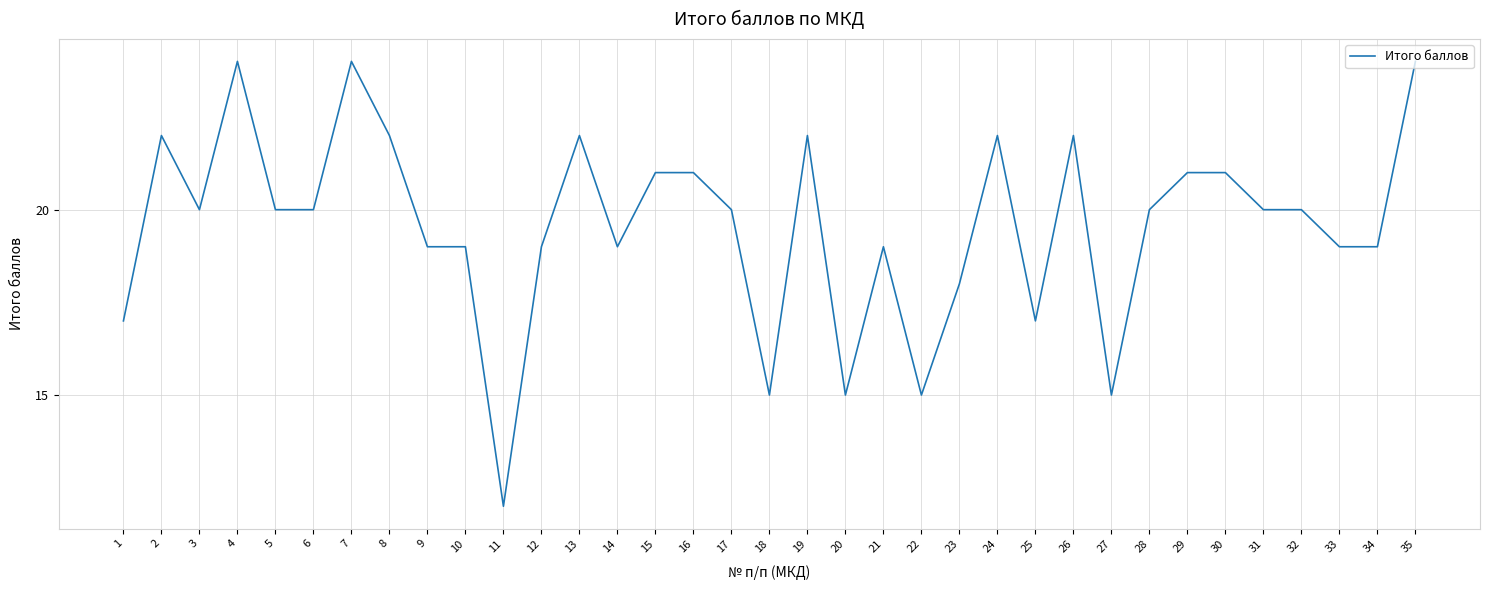

Where is the first local minimum?

3